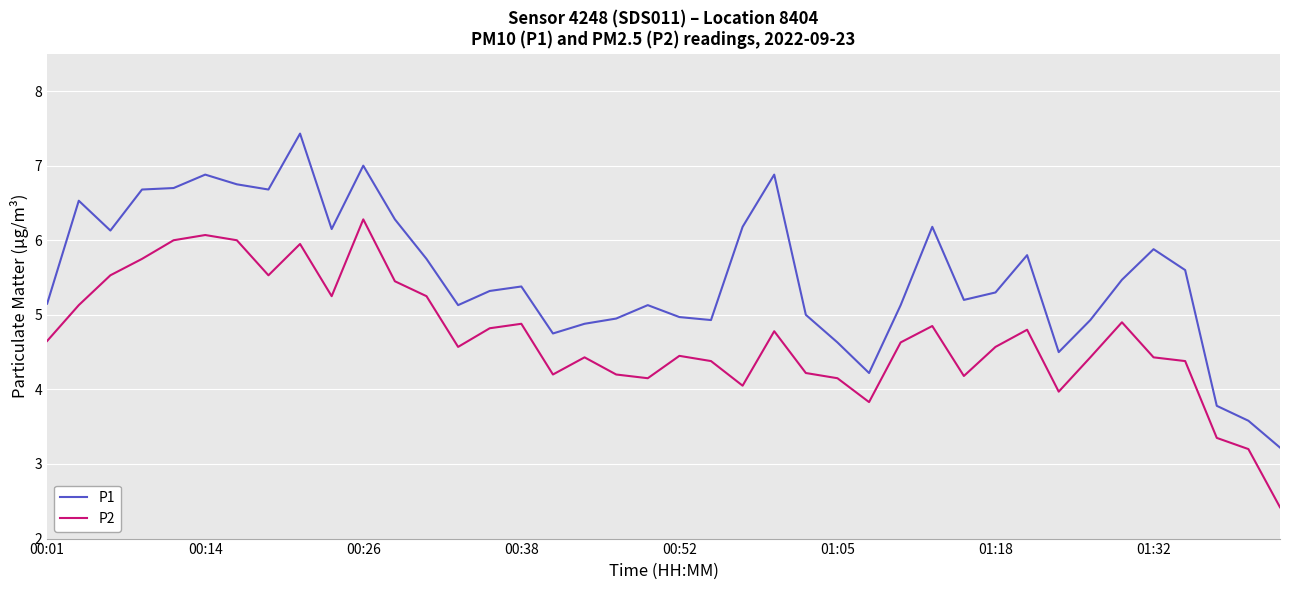

Which series has the largest total across all categories?

P1